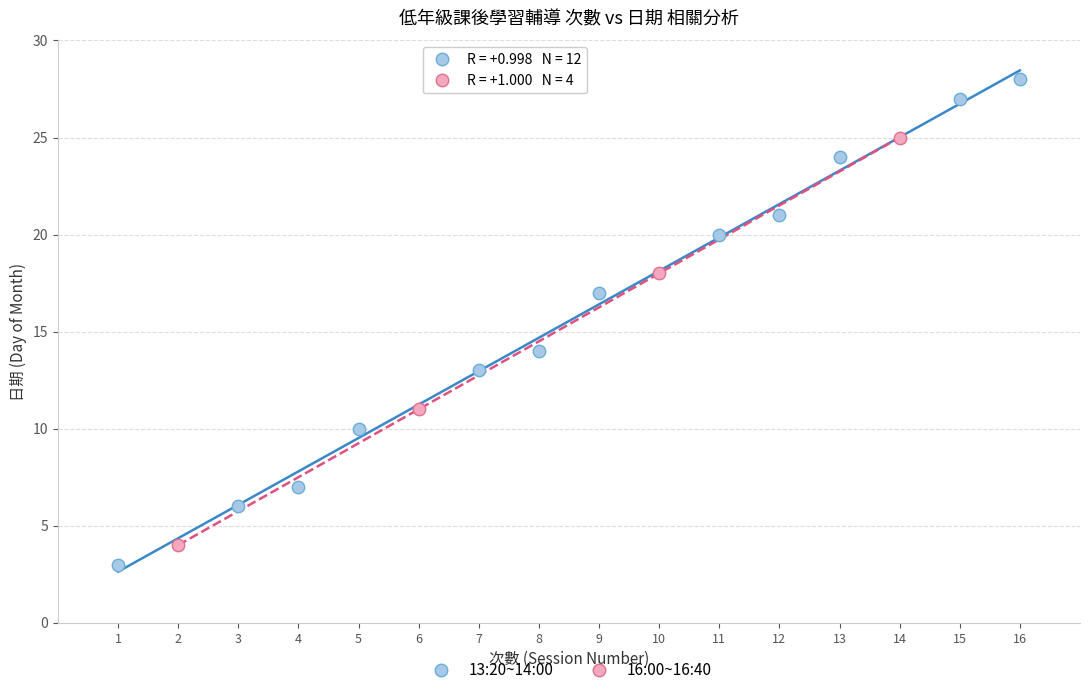

Which series contains the highest Y value?

13:20~14:00